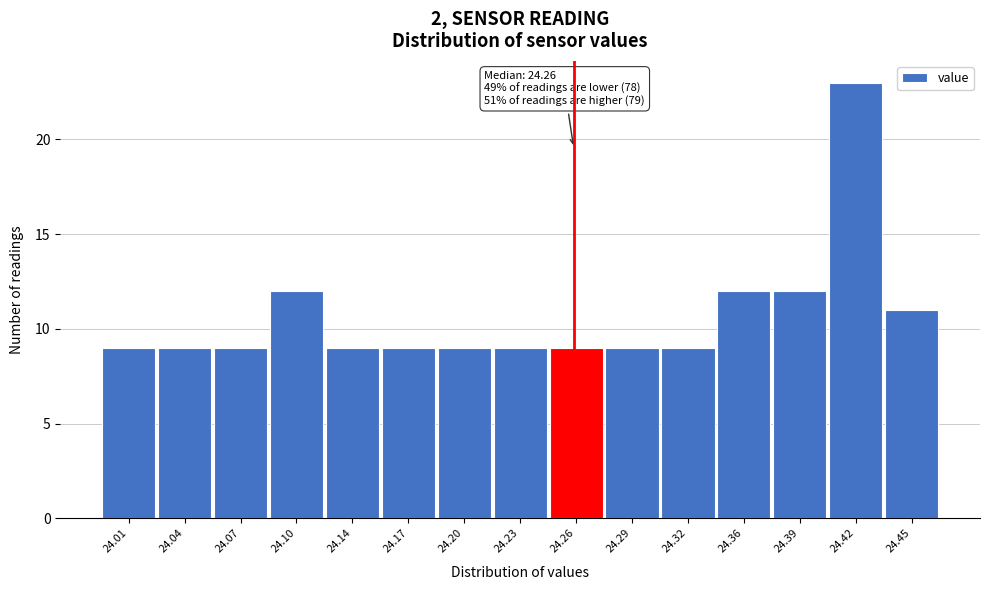

Which range on the x-axis has the tallest bar?

24.400 to 24.435